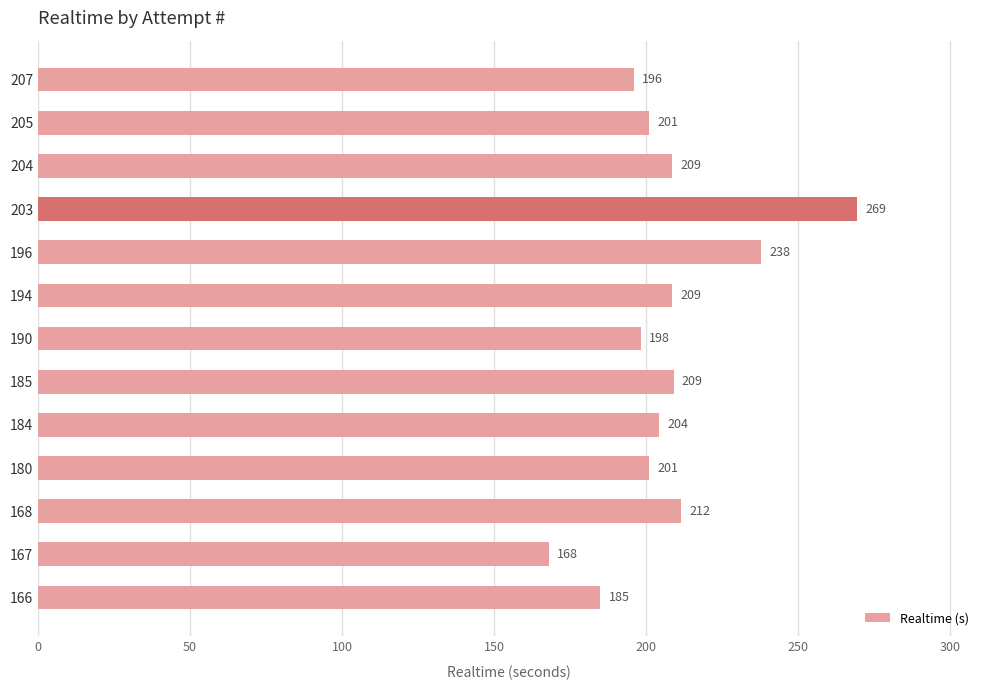

What is the value of the 11th bar from the top?

211.6